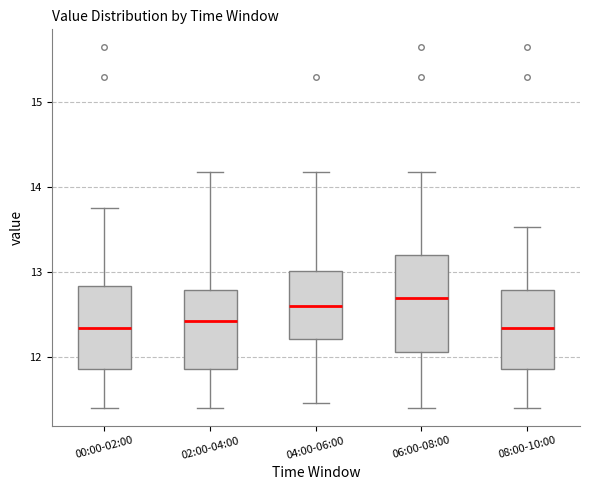

Which box is the tallest, from its lower edge to its upper edge?

06:00-08:00